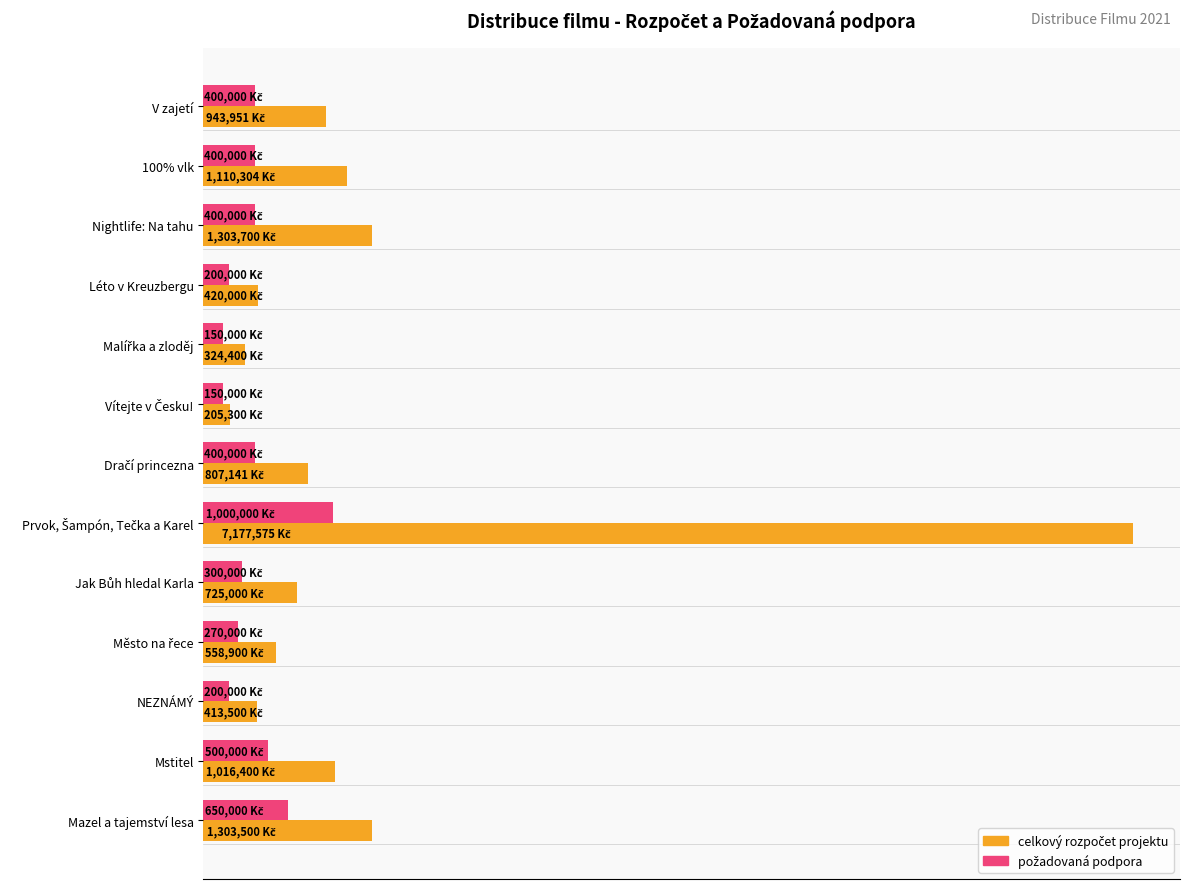

What is the difference between the maximum and minimum values in the požadovaná podpora series?

850000